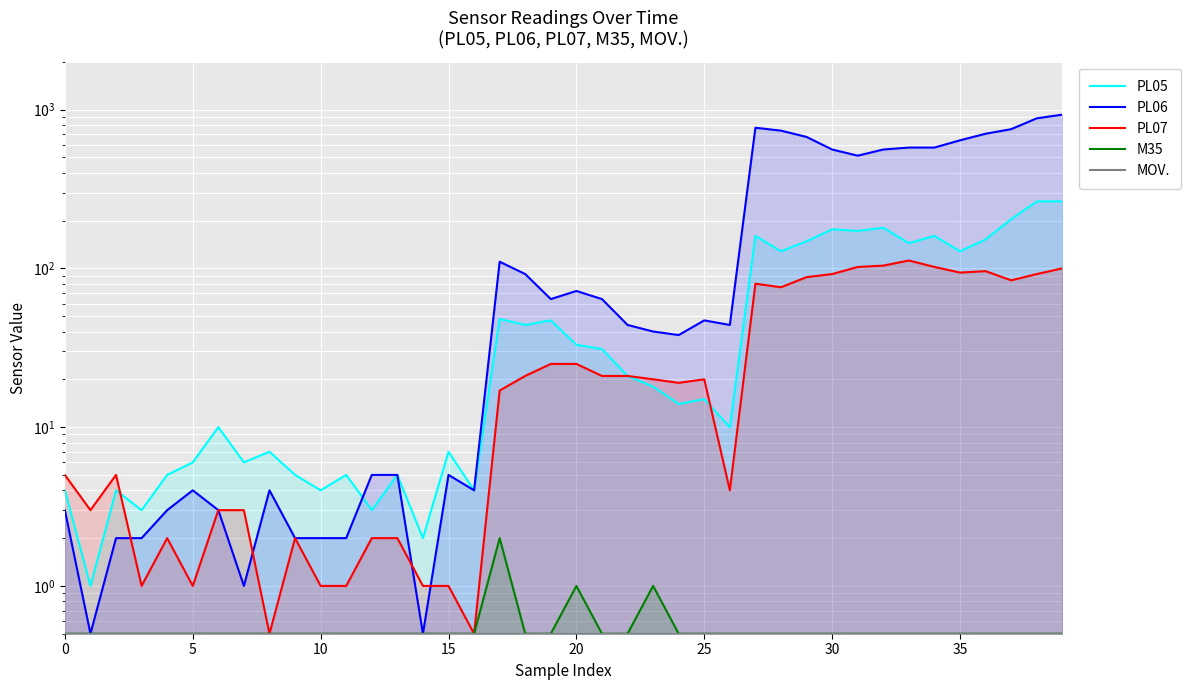

What is the difference between the highest and lowest values at 16?

3.5